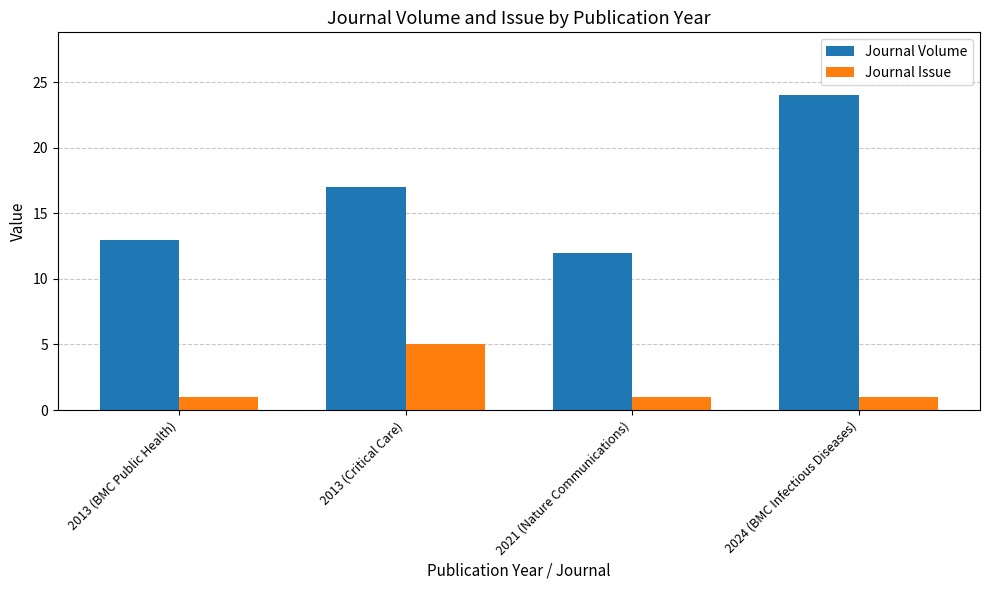

Rank the series by their average value, from highest to lowest.

Journal Volume, Journal Issue